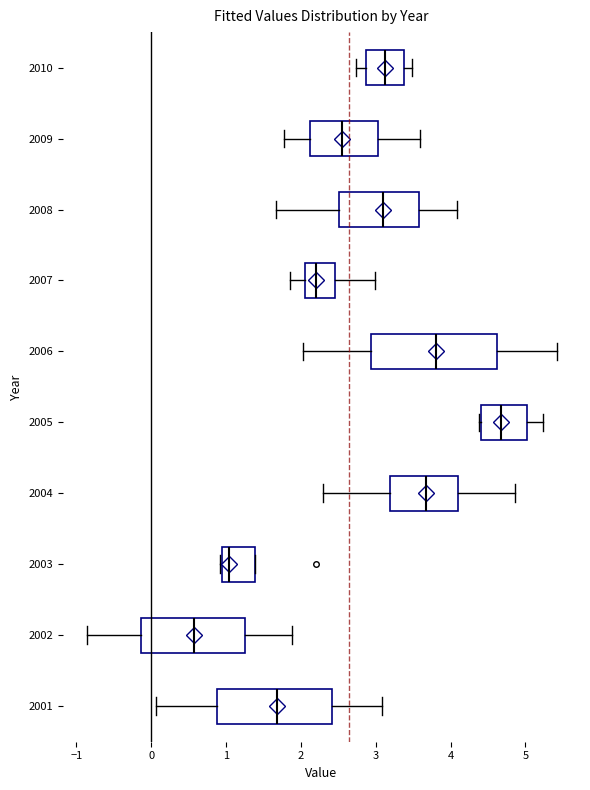

Reading bottom to top, read every box against the x-axis: the position of its median line, the range the box covers, and the ends of its whiskers. The values are not printed on the chart, so give them approximately, as read against the axis.

2001: median 1.7, box 0.9 to 2.4, whiskers 0.1 to 3.1
2002: median 0.6, box -0.1 to 1.3, whiskers -0.9 to 1.9
2003: median 1.0, box 0.9 to 1.4, whiskers 0.9 to 1.4
2004: median 3.7, box 3.2 to 4.1, whiskers 2.3 to 4.9
2005: median 4.7, box 4.4 to 5.0, whiskers 4.4 to 5.2
2006: median 3.8, box 2.9 to 4.6, whiskers 2.0 to 5.4
2007: median 2.2, box 2.1 to 2.5, whiskers 1.9 to 3.0
2008: median 3.1, box 2.5 to 3.6, whiskers 1.7 to 4.1
2009: median 2.5, box 2.1 to 3.0, whiskers 1.8 to 3.6
2010: median 3.1, box 2.9 to 3.4, whiskers 2.7 to 3.5